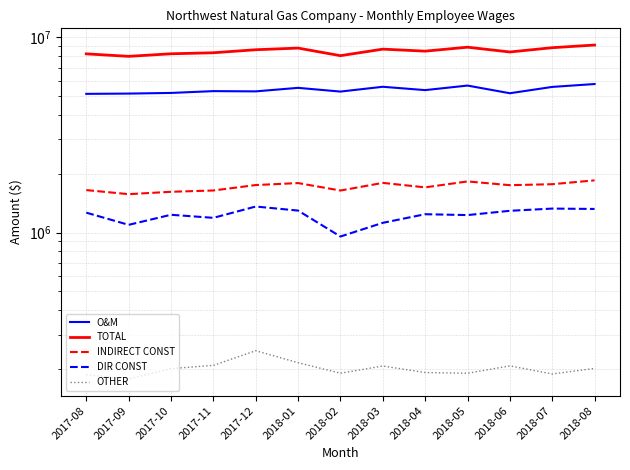

What is the value of the DIR CONST point at the 9th from the left?

1241666